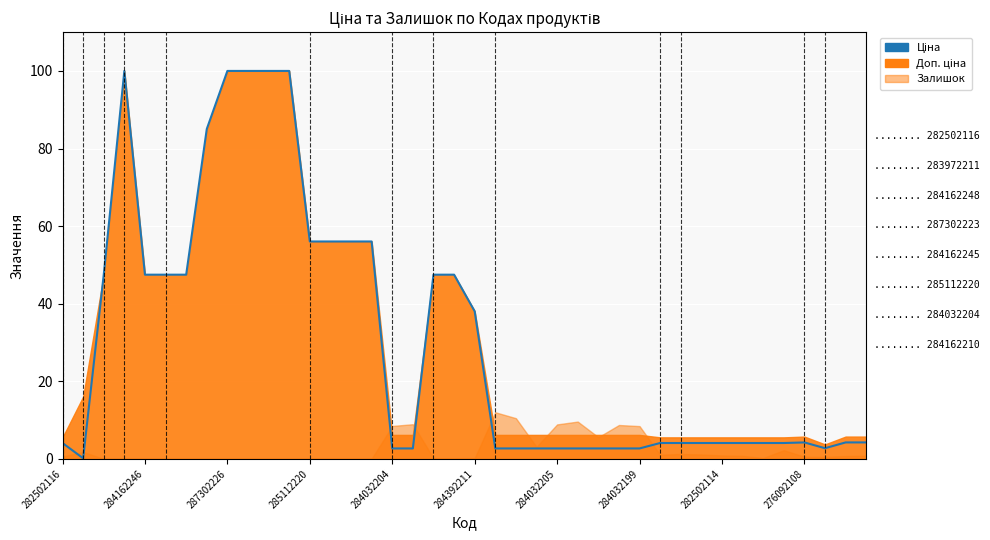

What is the average value?

30.2